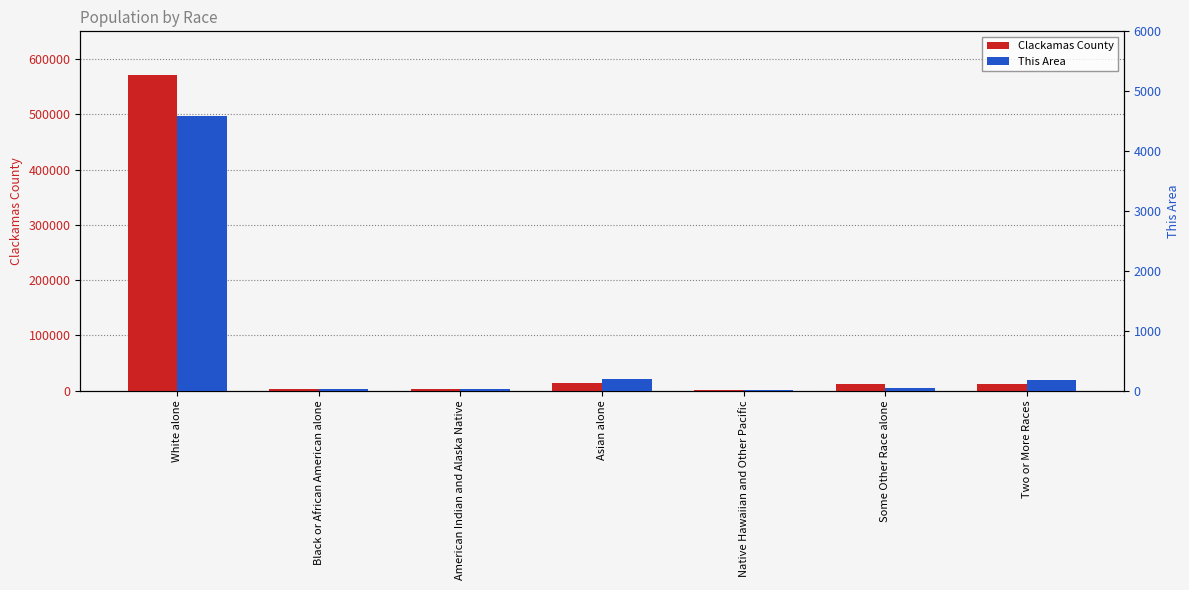

At how many categories does at least one series exceed 212360?

1